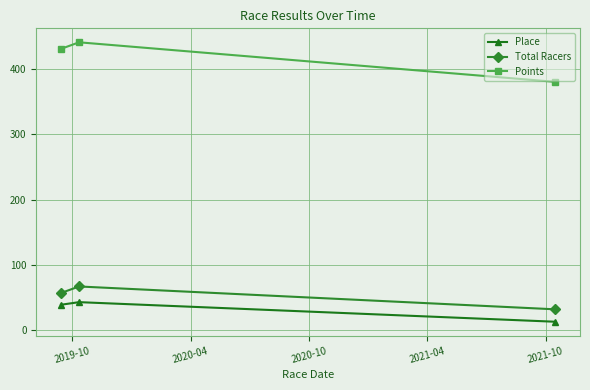

What is the greatest value displayed?

440.8